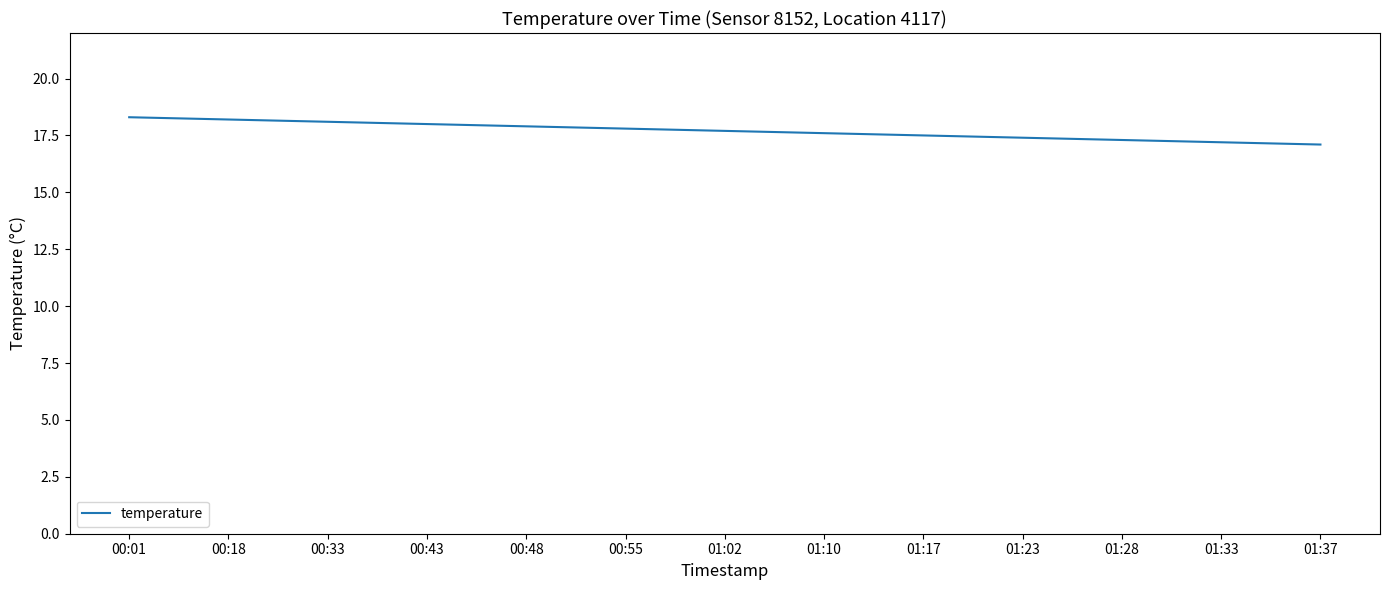

How many lines are shown in the chart?

1